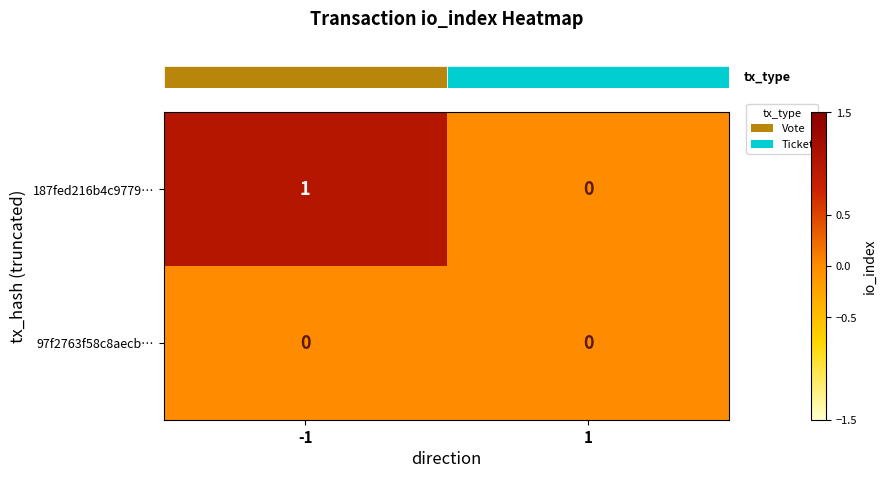

Is it true that 187fed216b4c9779… equals 1 at -1?

True